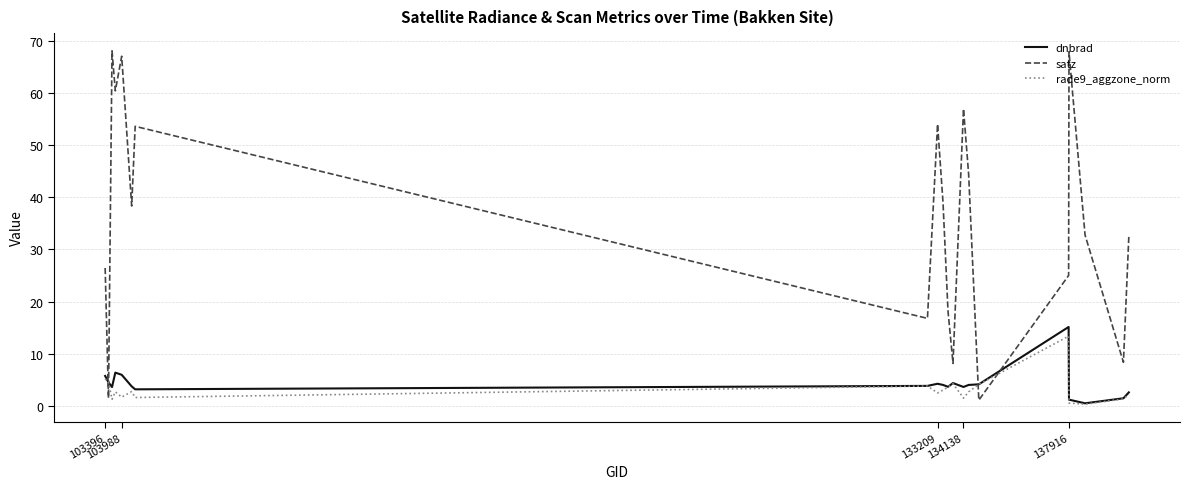

What is the greatest value displayed?

68.1